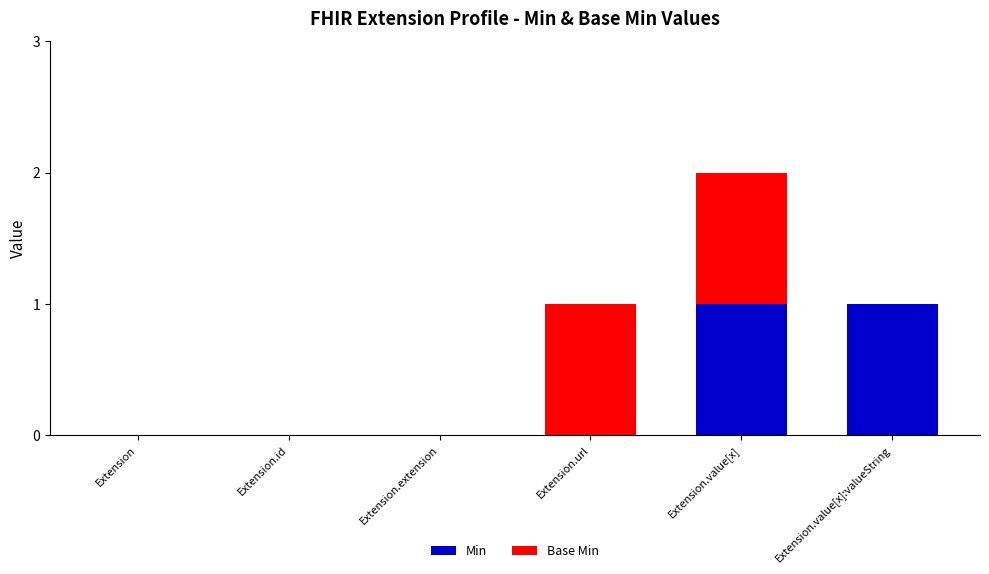

The Min series shows 2 at Extension.value[x]. True or false?

False